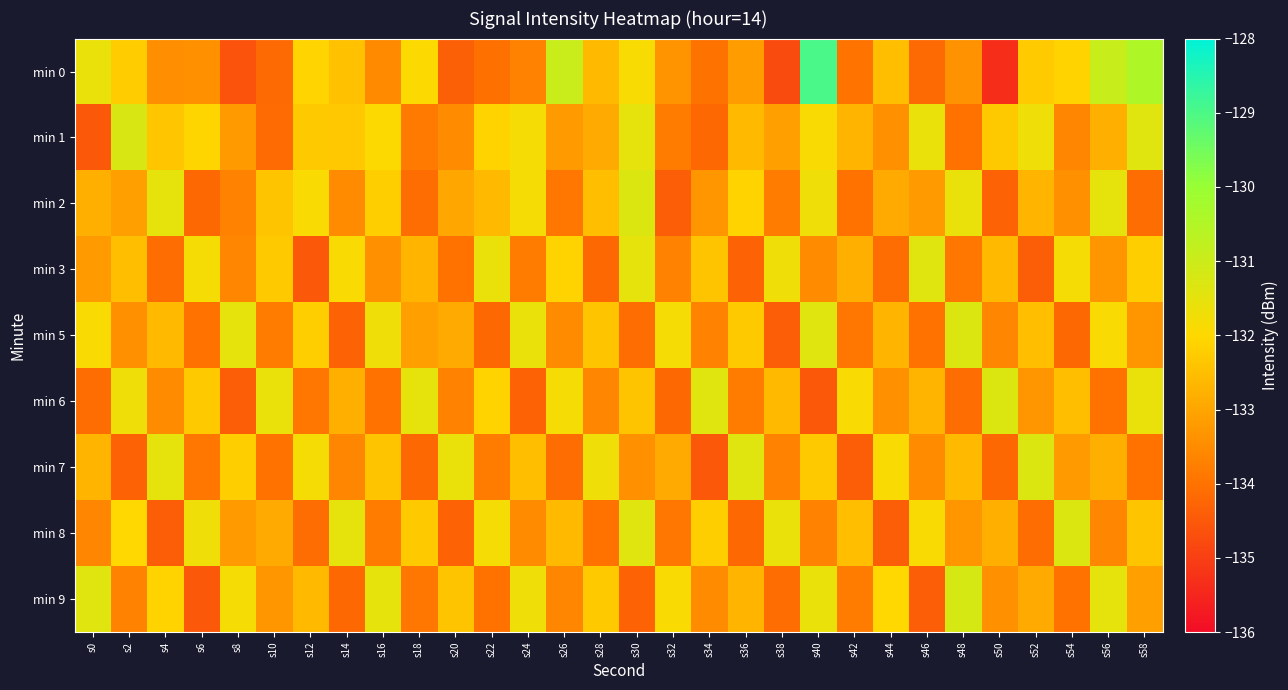

At which category is the sum across all series the highest?

s40